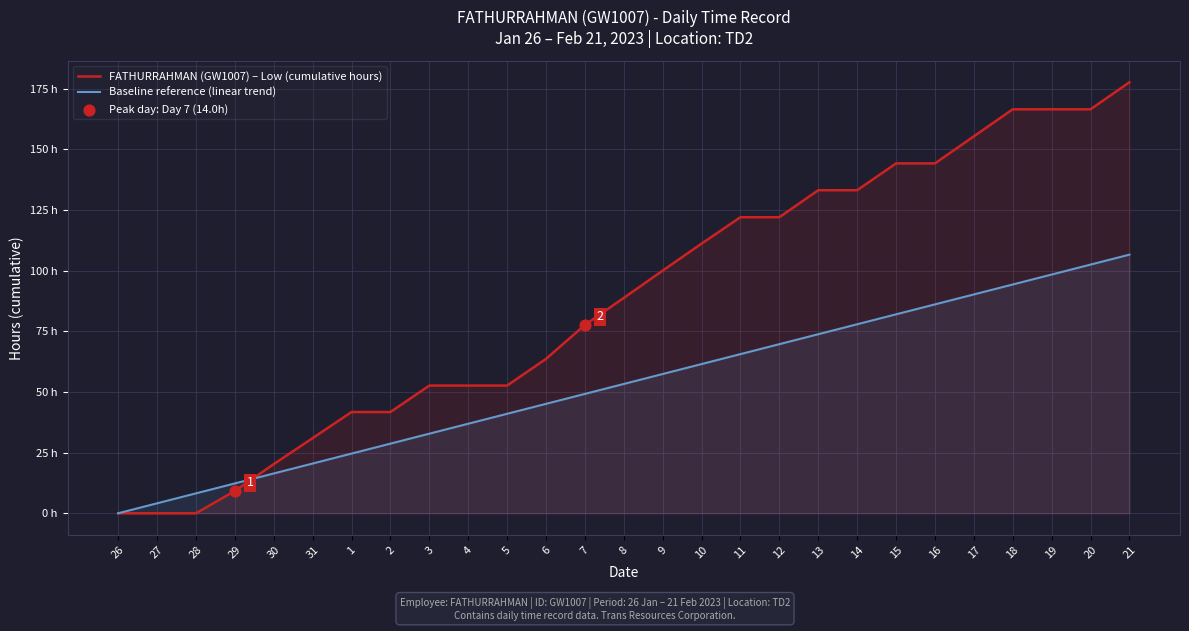

Which series has the widest spread of Y values?

FATHURRAHMAN (GW1007) – Low (cumulative hours)